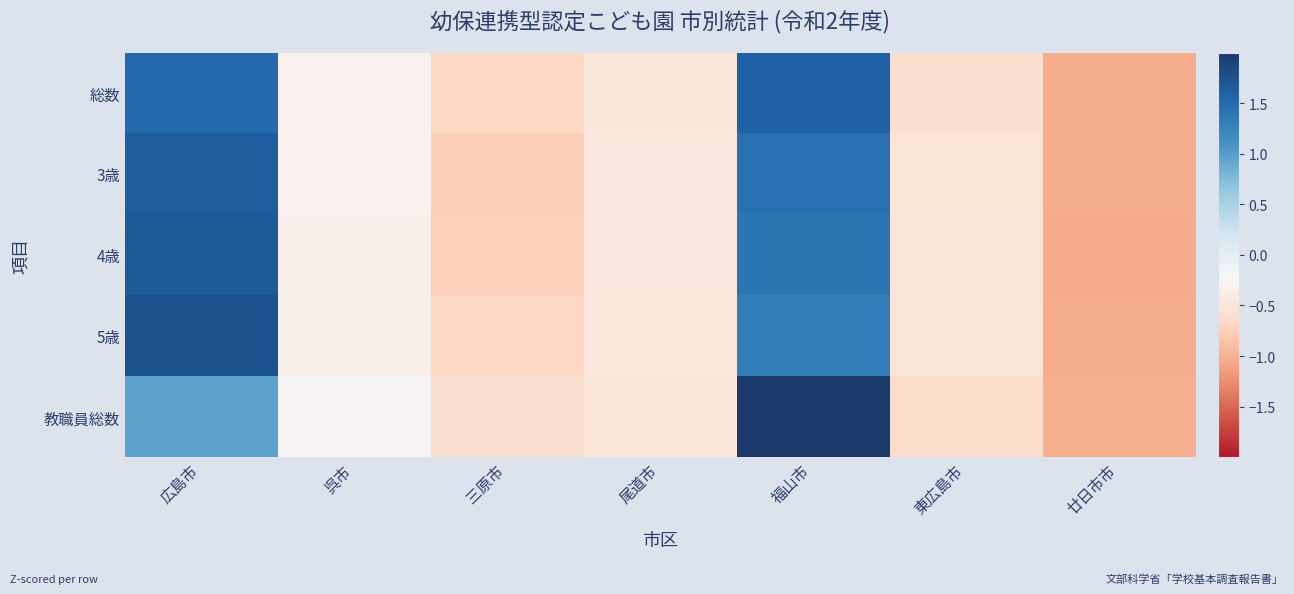

What is the spread (max minus min) of values at 呉市?

0.1